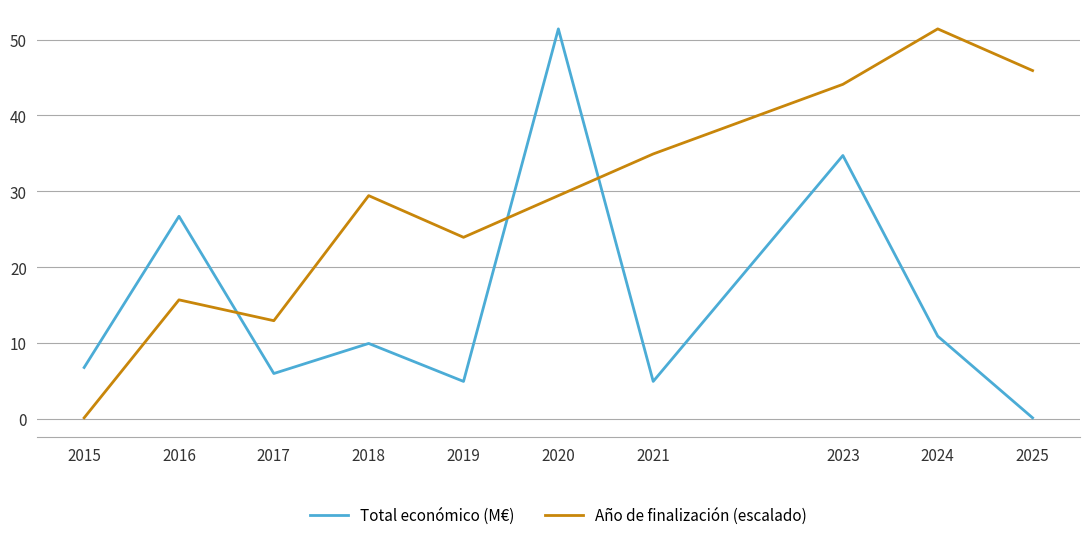

Where is the first local maximum for Total económico (M€)?

2016